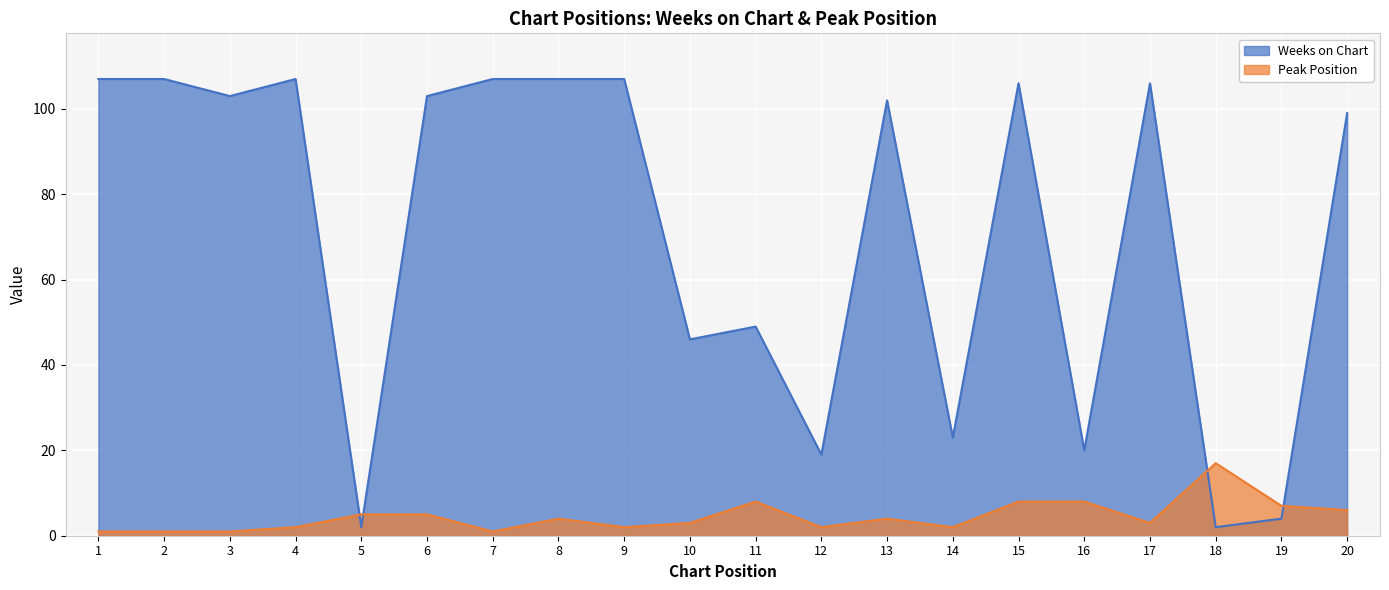

At how many categories does at least one series exceed 21?

15